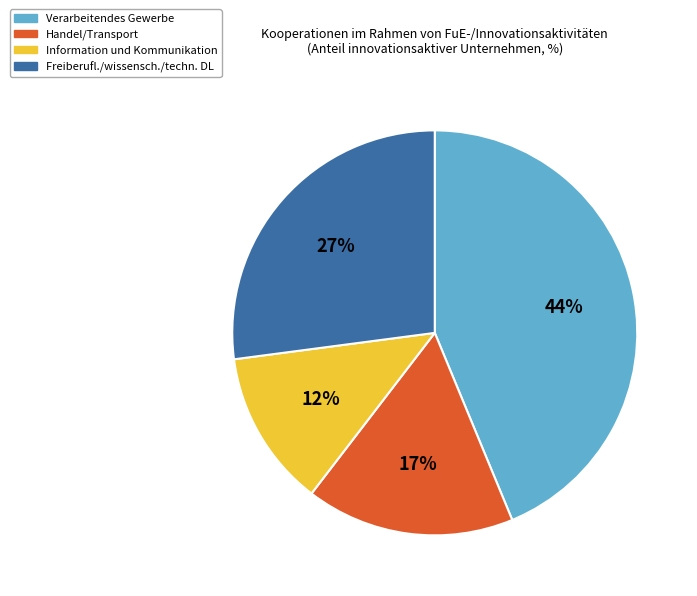

To the nearest percent, what is the combined percentage of Verarbeitendes Gewerbe and Information und Kommunikation?

56%